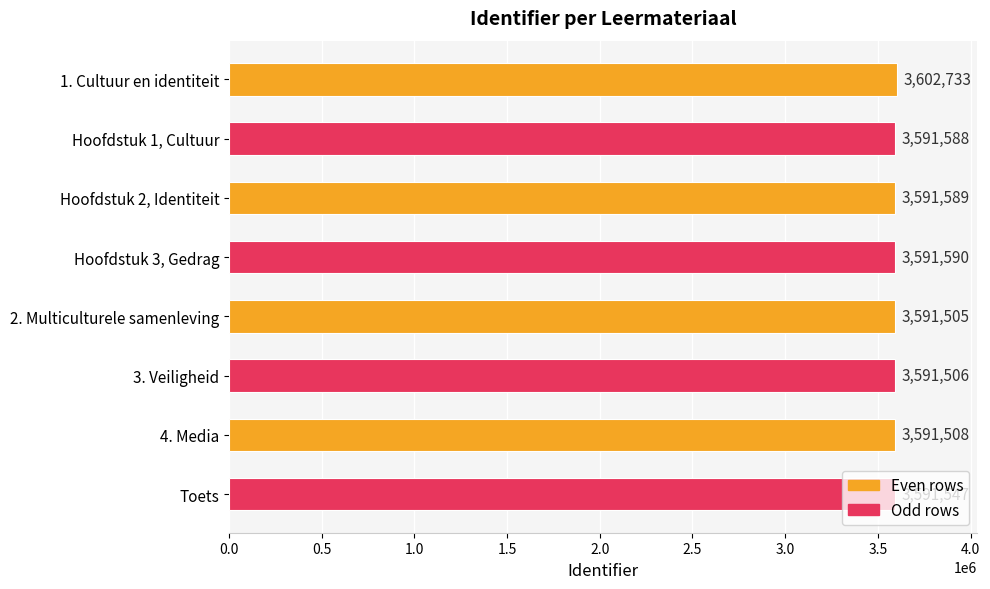

Are the bars horizontal?

Yes